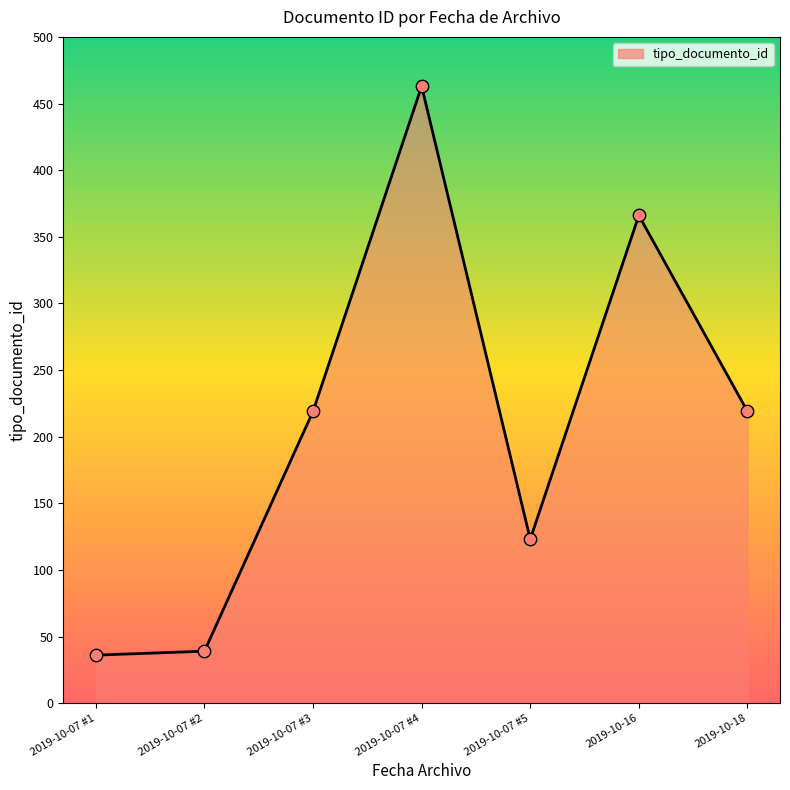

Which has a higher value, 2019-10-07 #4 or 2019-10-07 #3?

2019-10-07 #4